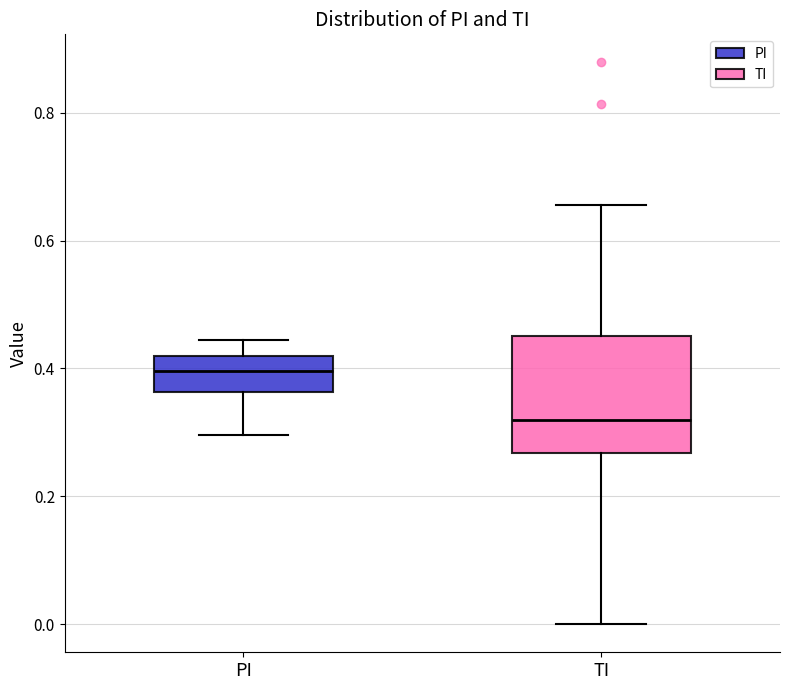

Reading left to right, transcribe this box plot: for each box, give where its median line is, the range the box spans, and where its two whiskers end, as read against the y-axis. The values are not printed on the chart, so give them approximately, as read against the axis.

PI: median 0.40, box 0.36 to 0.42, whiskers 0.30 to 0.44
TI: median 0.32, box 0.26 to 0.46, whiskers 0.00 to 0.66